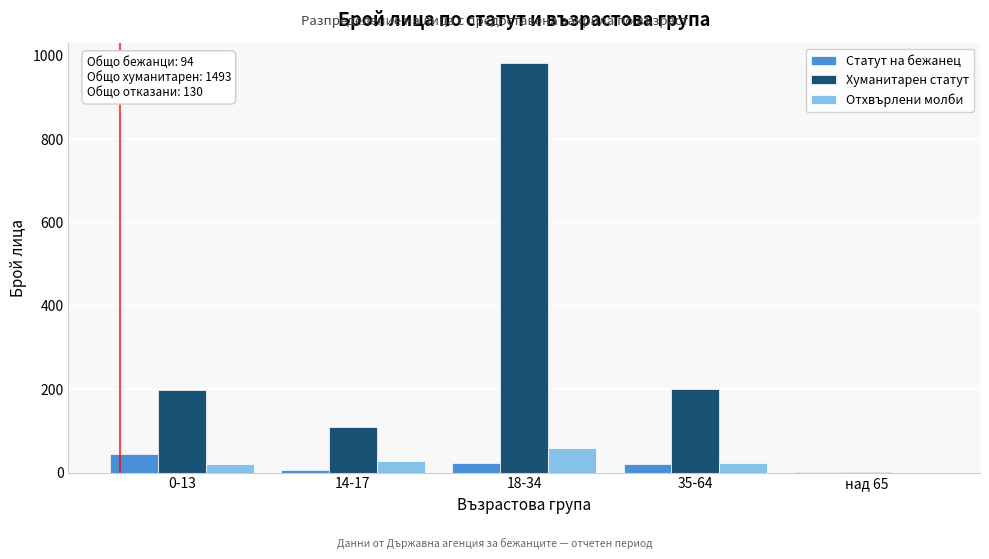

What is the maximum value shown in the chart?

982